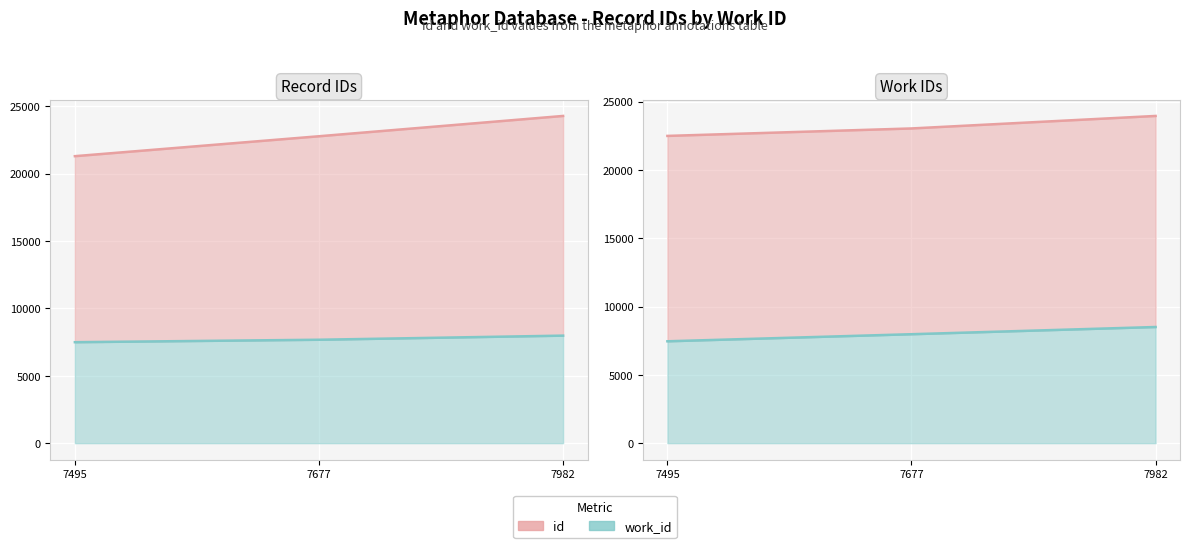

At which label does id reach its peak?

7982